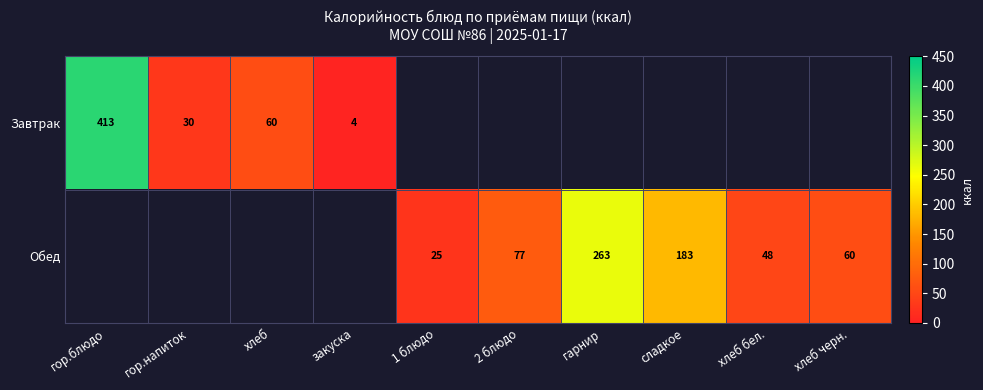

Is the value of Обед at 2 блюдо greater than the value of Завтрак at гор.блюдо?

No